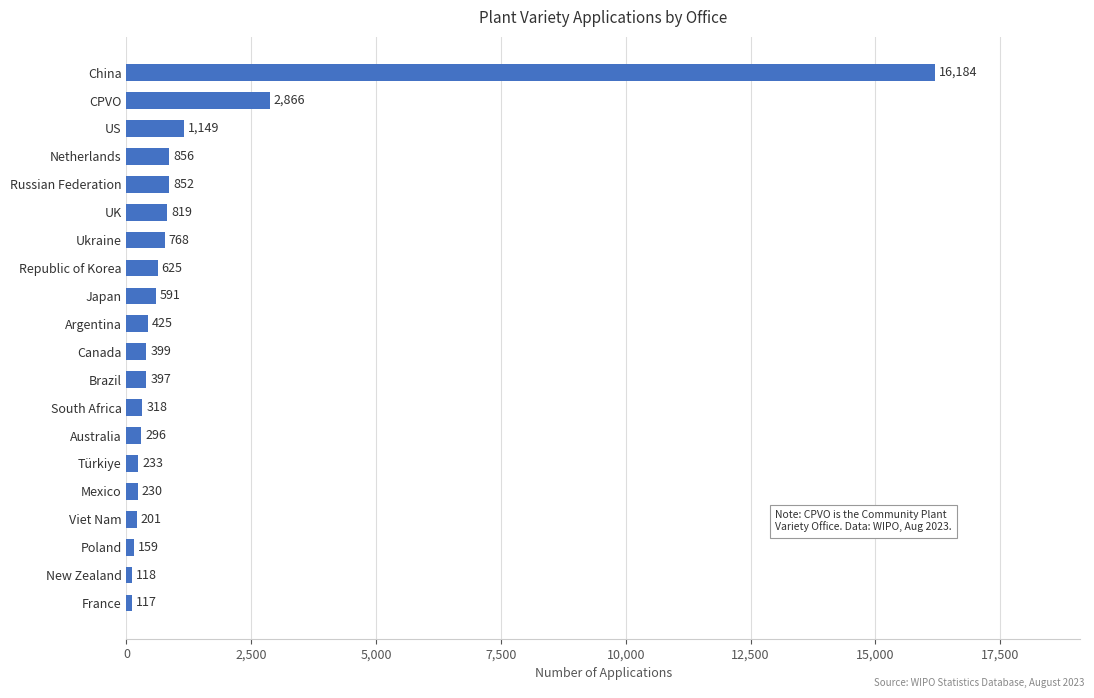

What is the change in value from Russian Federation to US?

+297